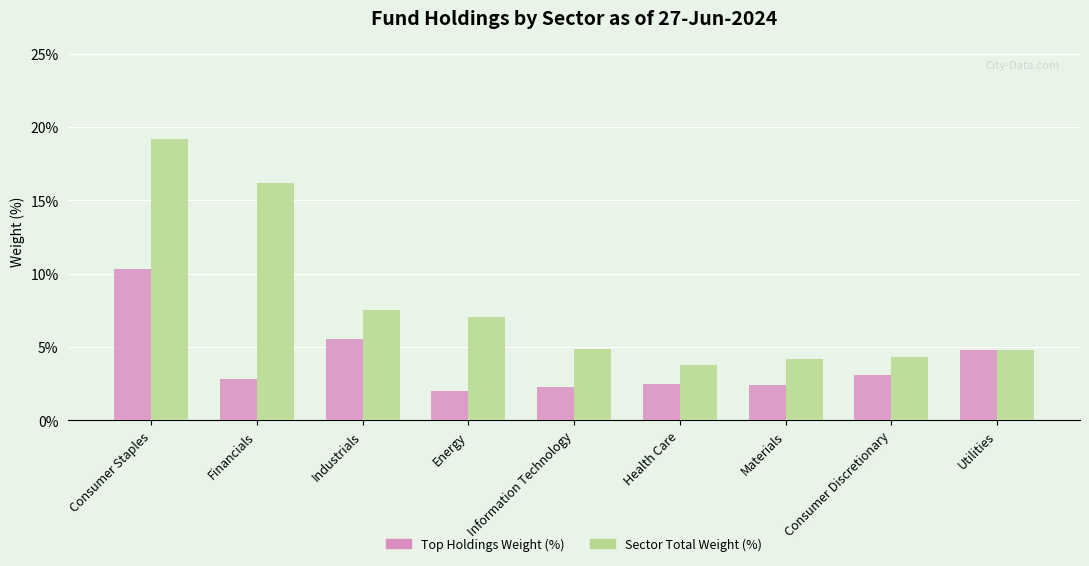

The Sector Total Weight (%) series shows 4.3 at Consumer Discretionary. True or false?

True